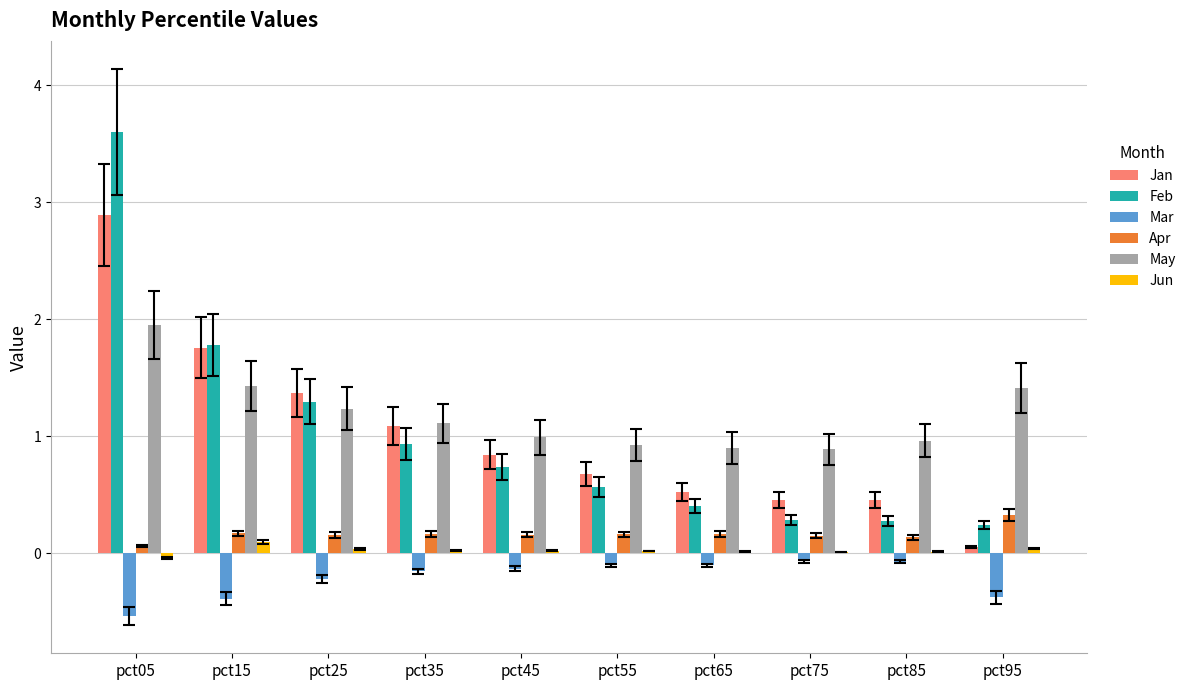

Which label corresponds to the largest value in the chart?

pct05